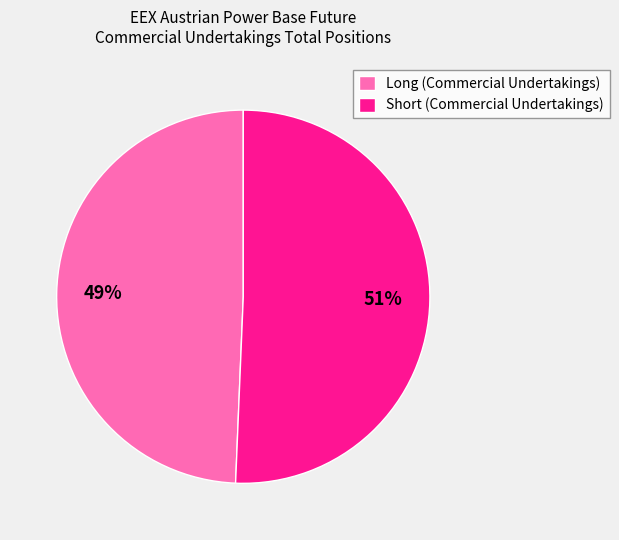

What is the ratio of the value at Long (Commercial Undertakings) to the value at Short (Commercial Undertakings)?

1.0